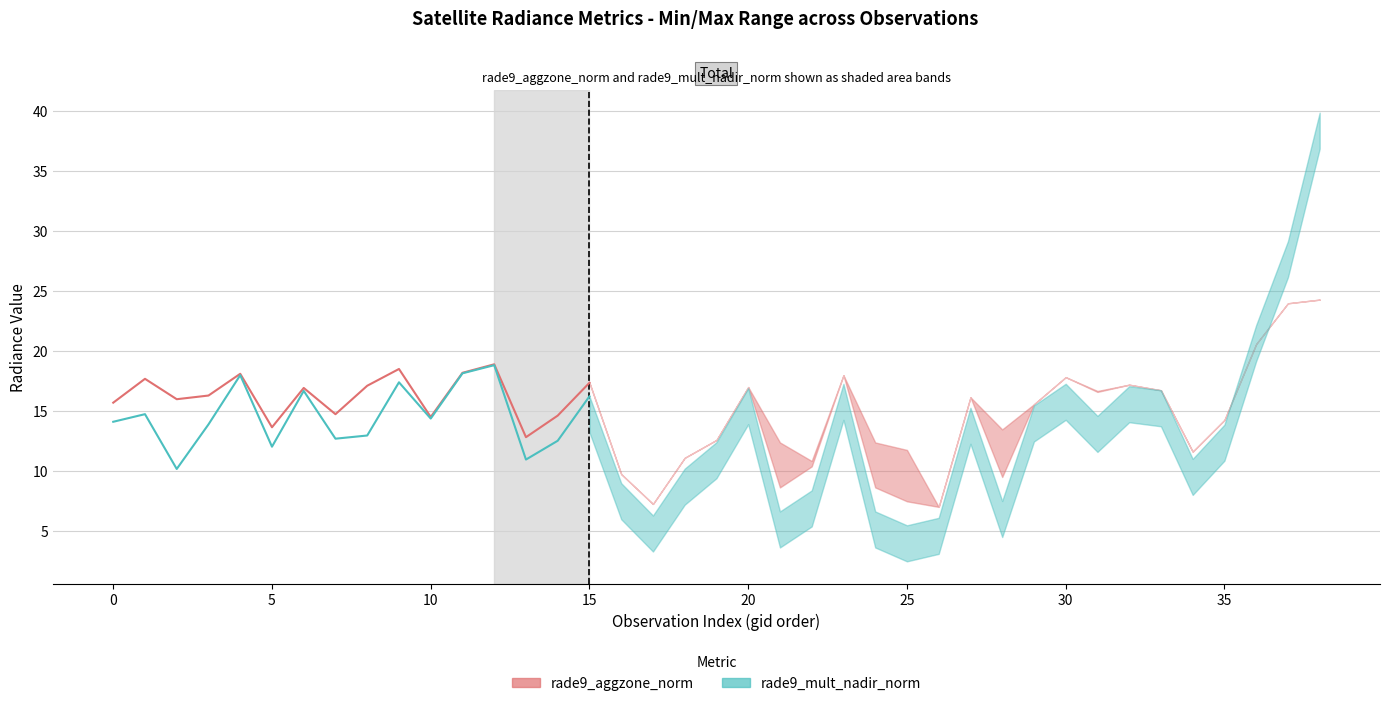

Is the value of rade9_mult_nadir_norm at 5 greater than the value of rade9_aggzone_norm at 30?

No